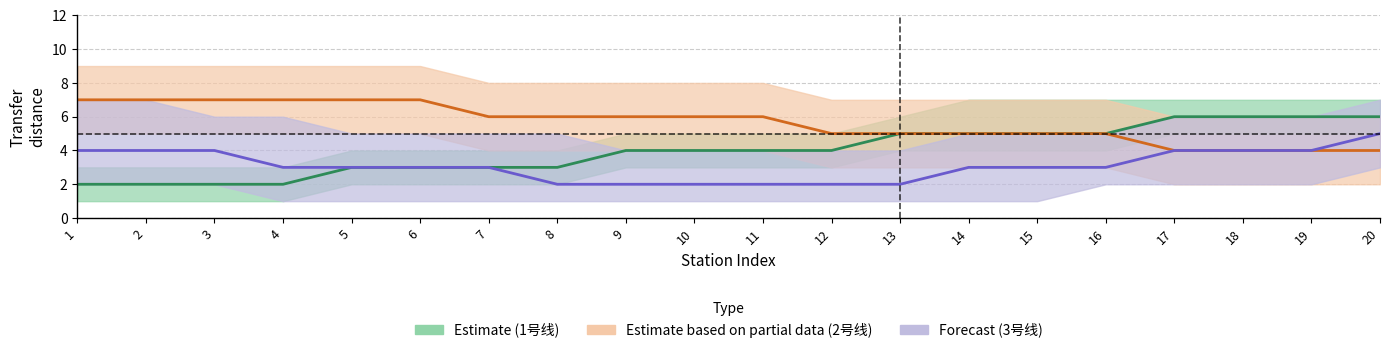

What is the difference between the maximum and minimum values in the Estimate (1号线) series?

4